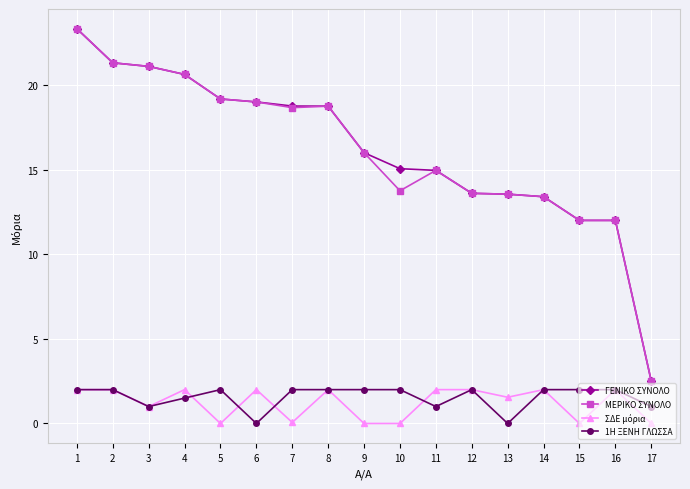

Count the number of data series in this chart.

4